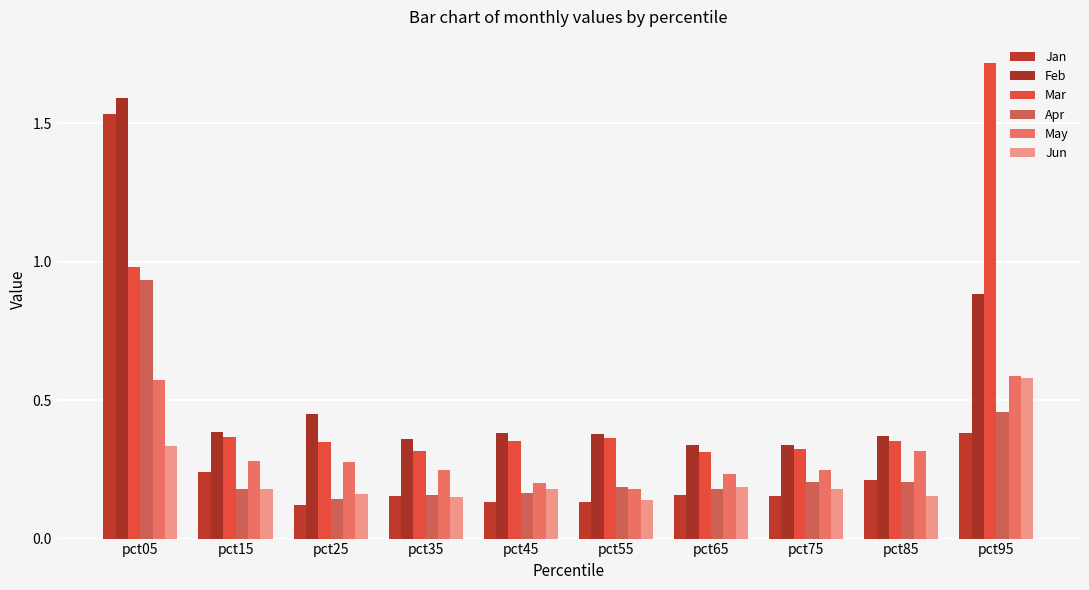

What is the smallest value displayed?

0.1